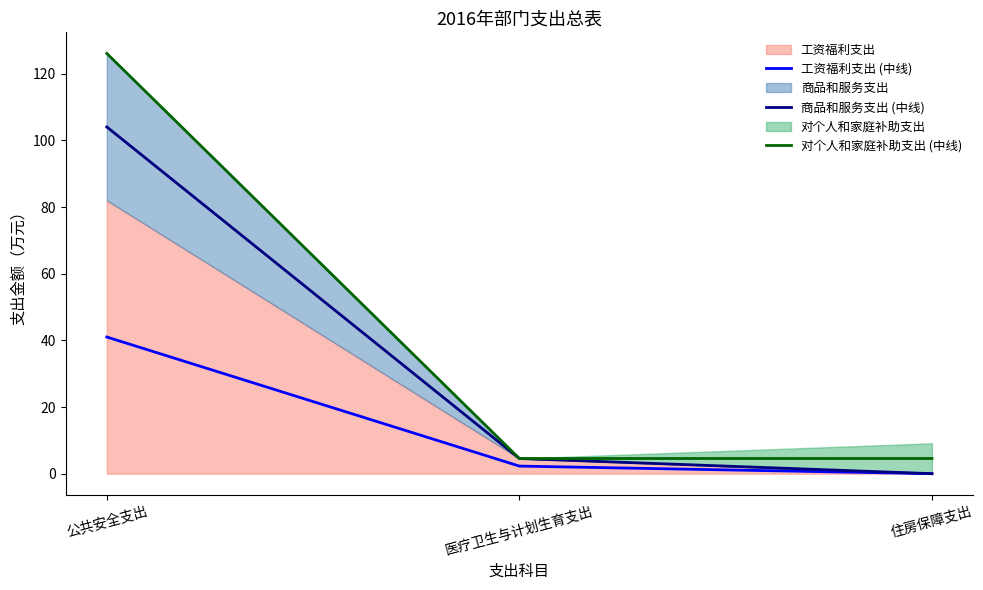

What position from the right is 公共安全支出?

3